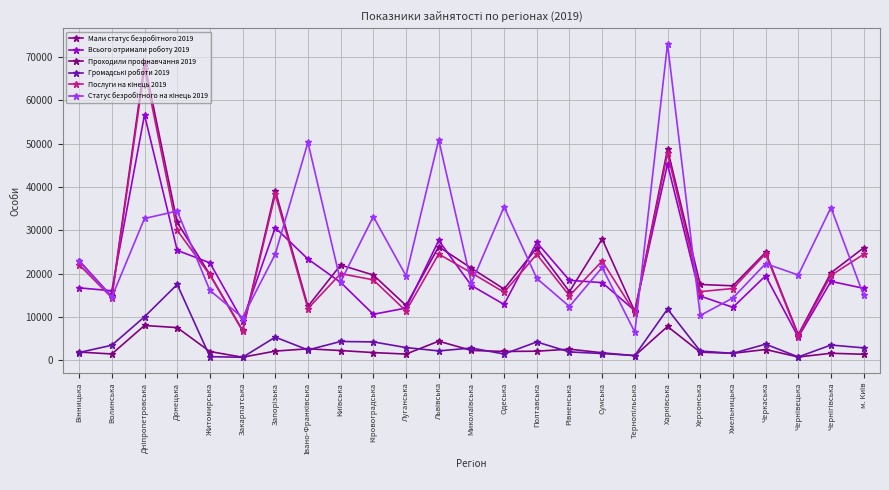

Does the chart have visible grid lines?

Yes